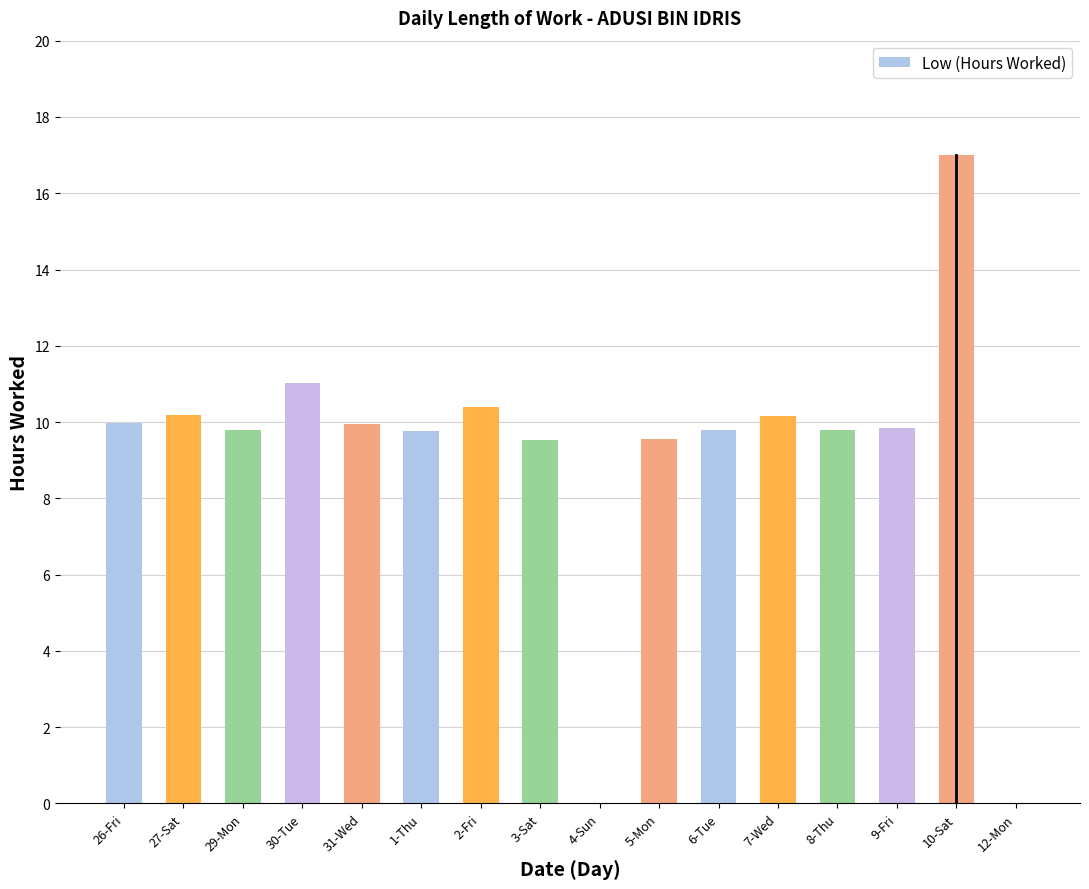

What is the difference between the values at 10-Sat and 31-Wed?

7.0